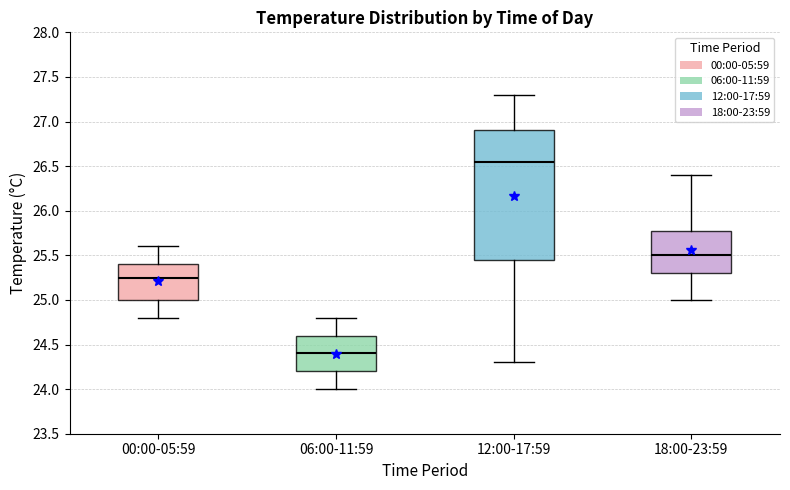

Reading left to right, transcribe this box plot: for each box, give where its median line is, the range the box spans, and where its two whiskers end, as read against the y-axis. The values are not printed on the chart, so give them approximately, as read against the axis.

00:00-05:59: median 25.25, box 25.00 to 25.40, whiskers 24.80 to 25.60
06:00-11:59: median 24.40, box 24.20 to 24.60, whiskers 24.00 to 24.80
12:00-17:59: median 26.55, box 25.45 to 26.90, whiskers 24.30 to 27.30
18:00-23:59: median 25.50, box 25.30 to 25.80, whiskers 25.00 to 26.40